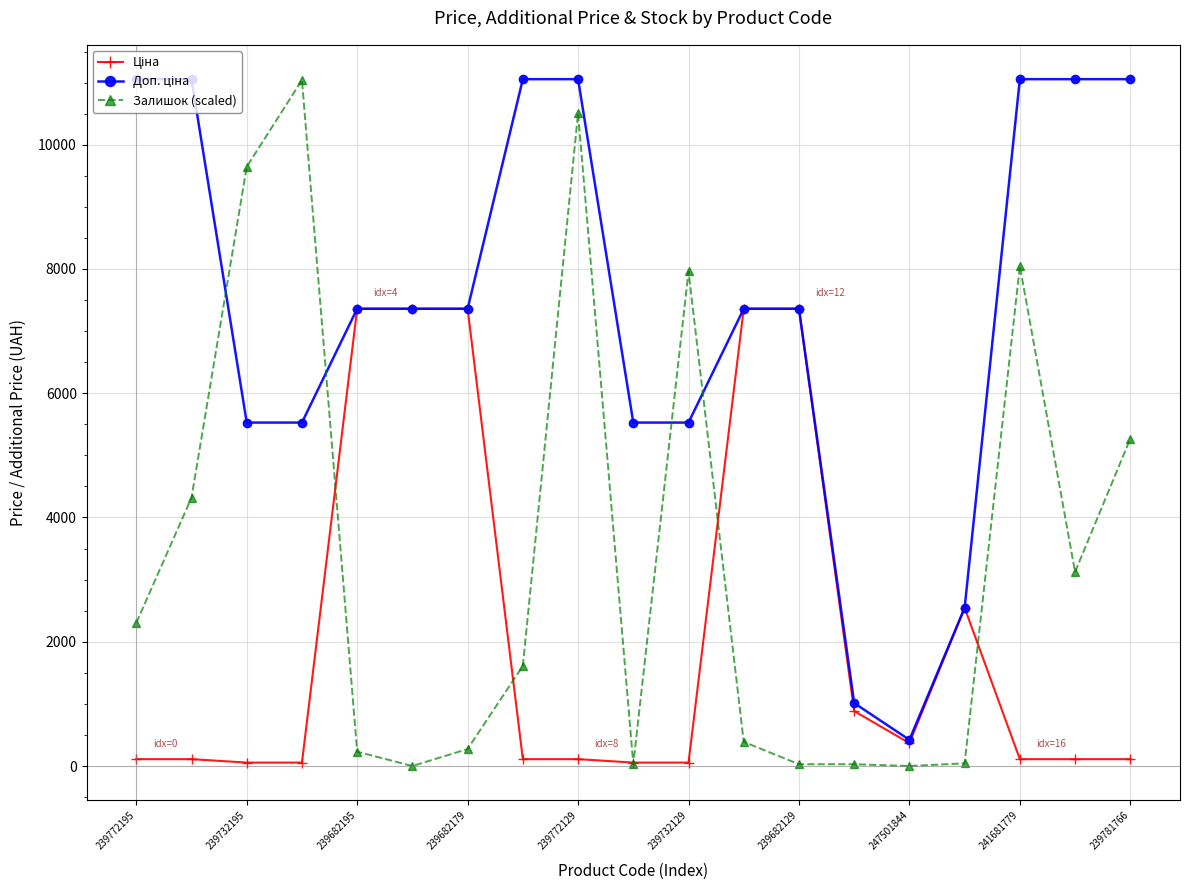

What is the maximum value for Залишок (scaled)?

11040.6